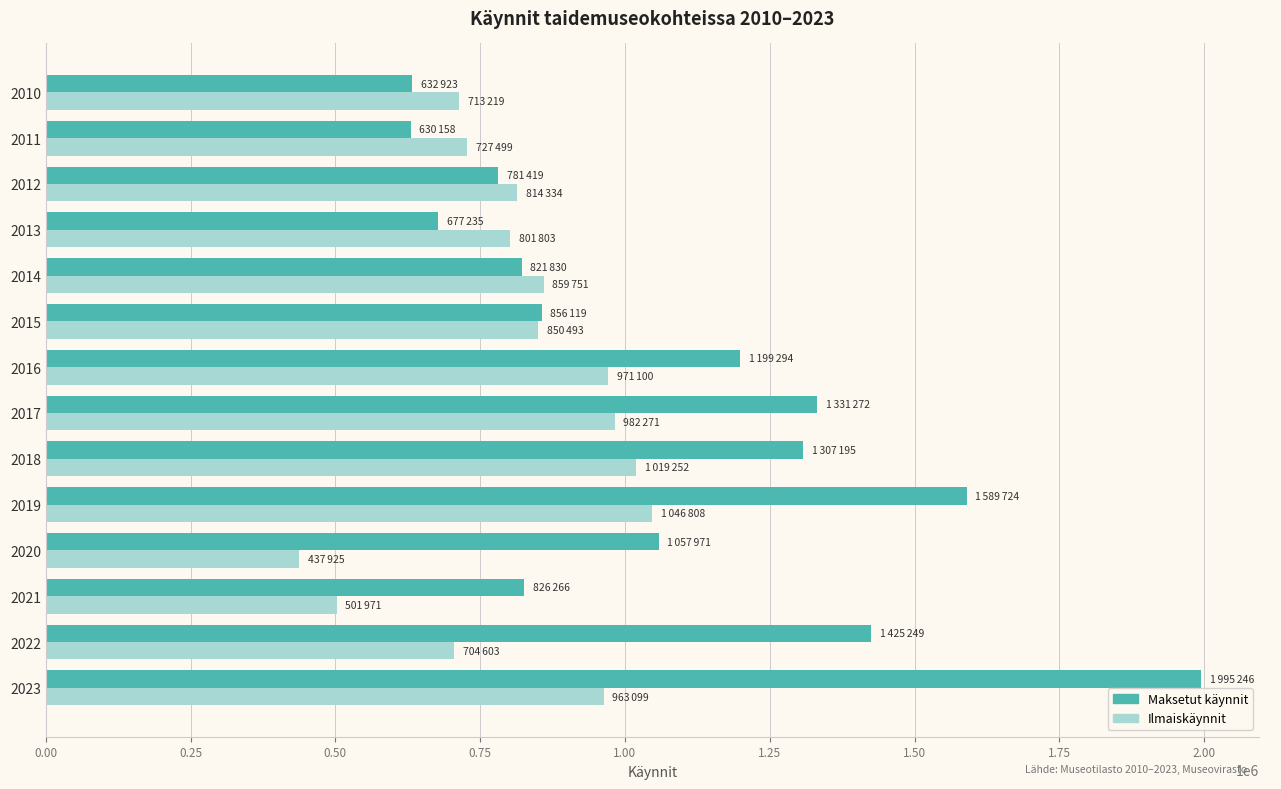

What is the approximate value of Ilmaiskäynnit at 2011, to the nearest 50?

727500